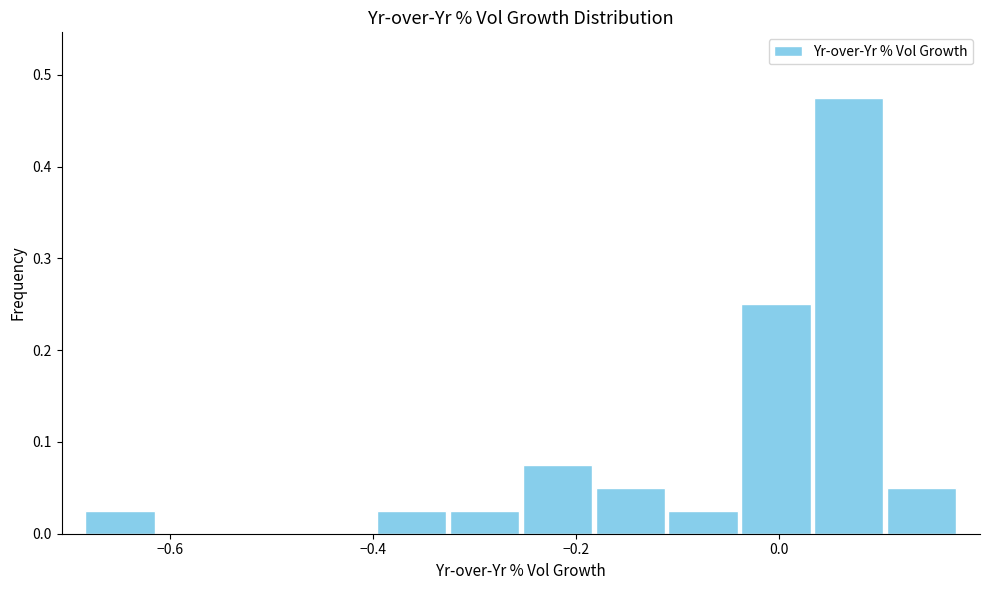

Read against the x-axis, roughly where is the centre of the tallest bar?

0.06